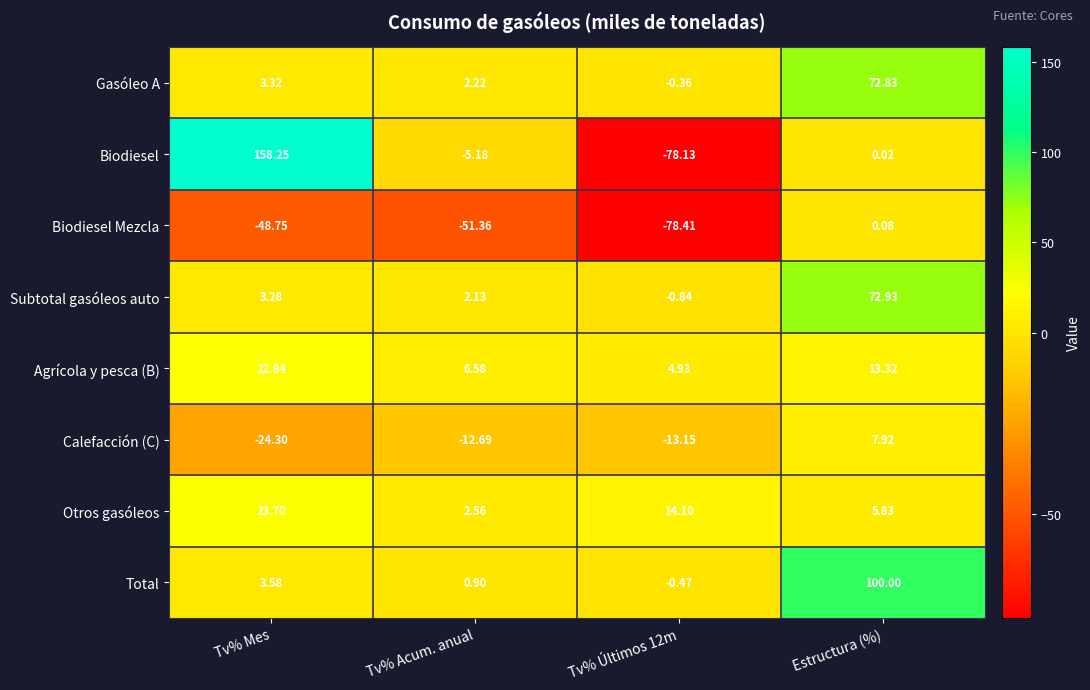

What is the difference between the highest and lowest values at Estructura (%)?

100.0